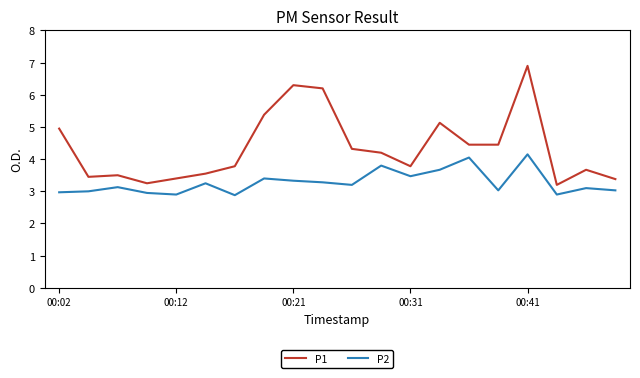

True or false: P2 and P1 intersect in this chart.

False